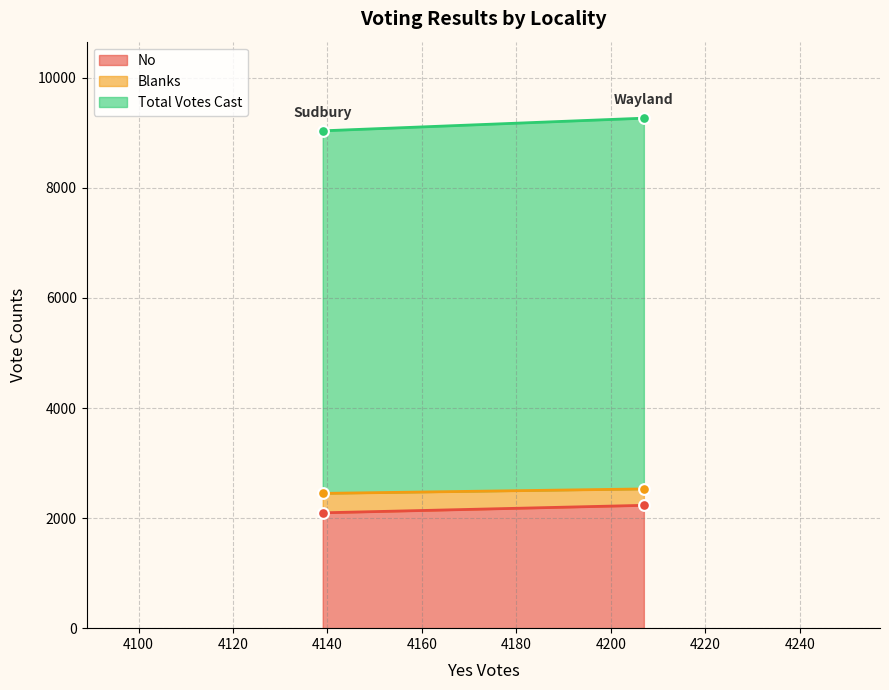

Which series reaches the maximum Y coordinate?

Total Votes Cast